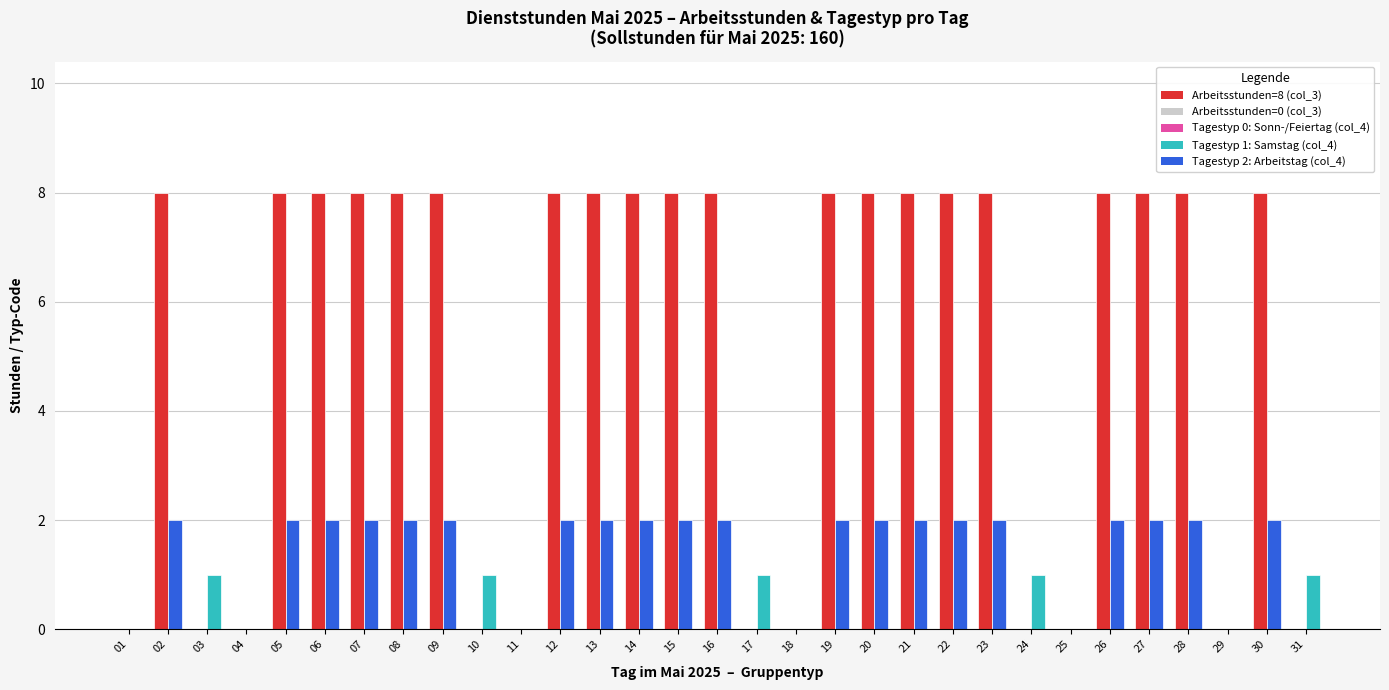

What is the total value across all series at 16?

10